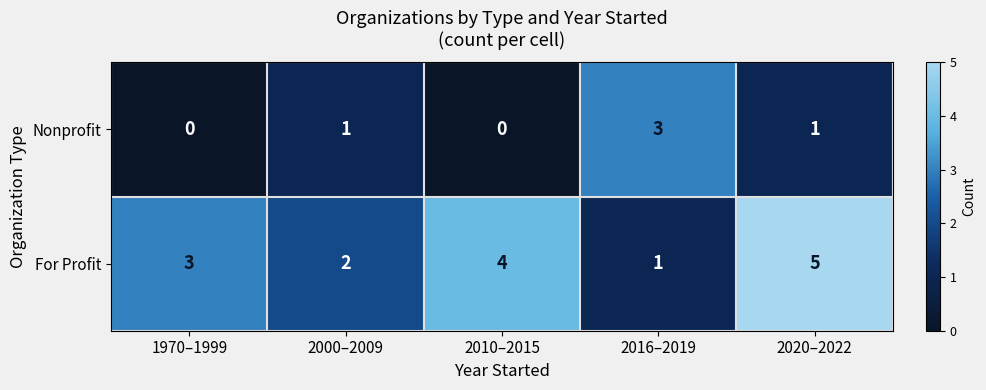

What is the difference between the second highest and minimum values in the For Profit series?

3